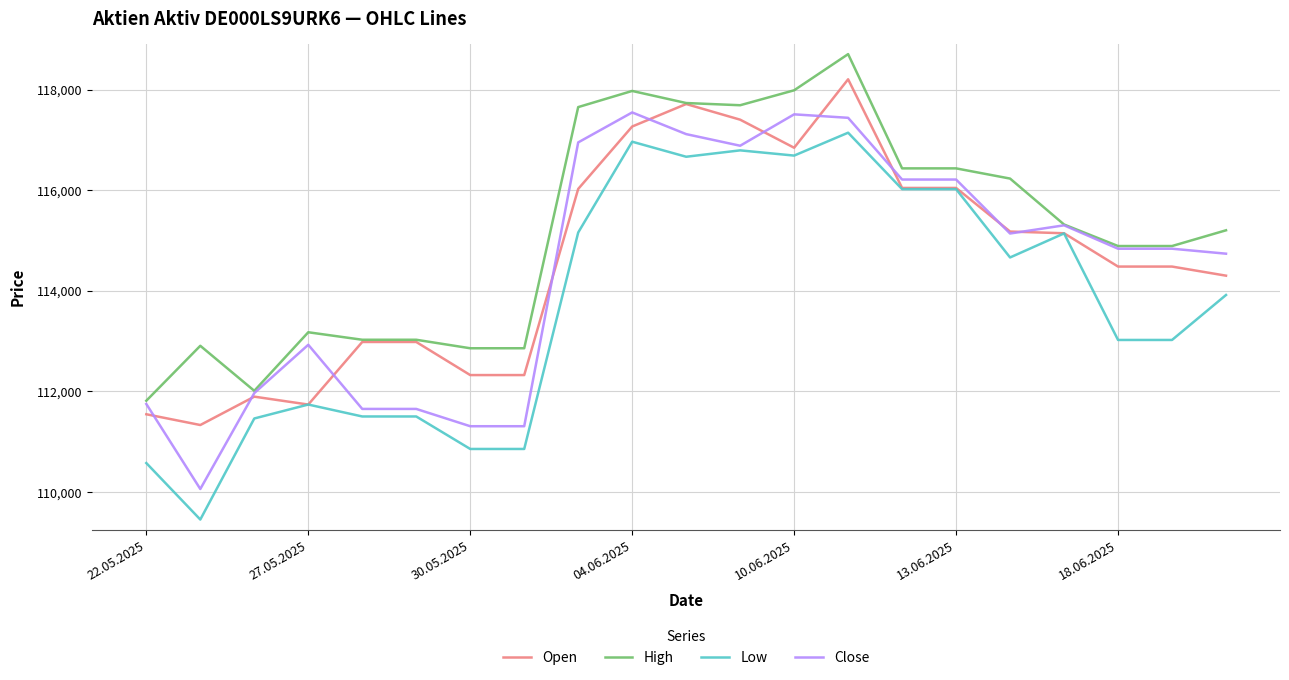

What is the minimum value shown in the chart?

109452